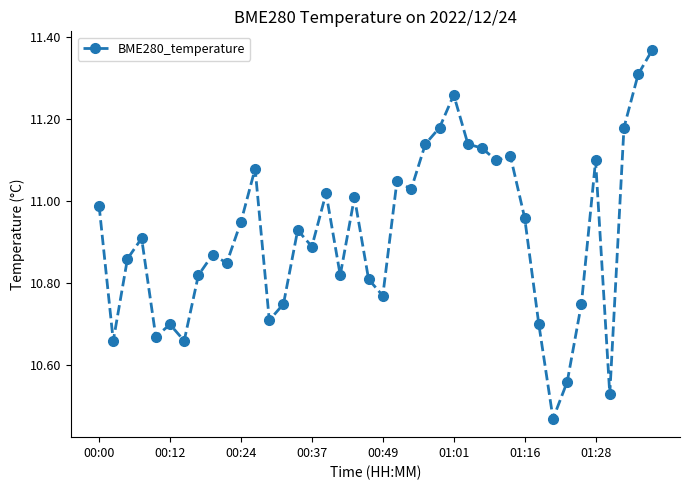

True or false: there are more than 2 points higher than both neighbors.

True